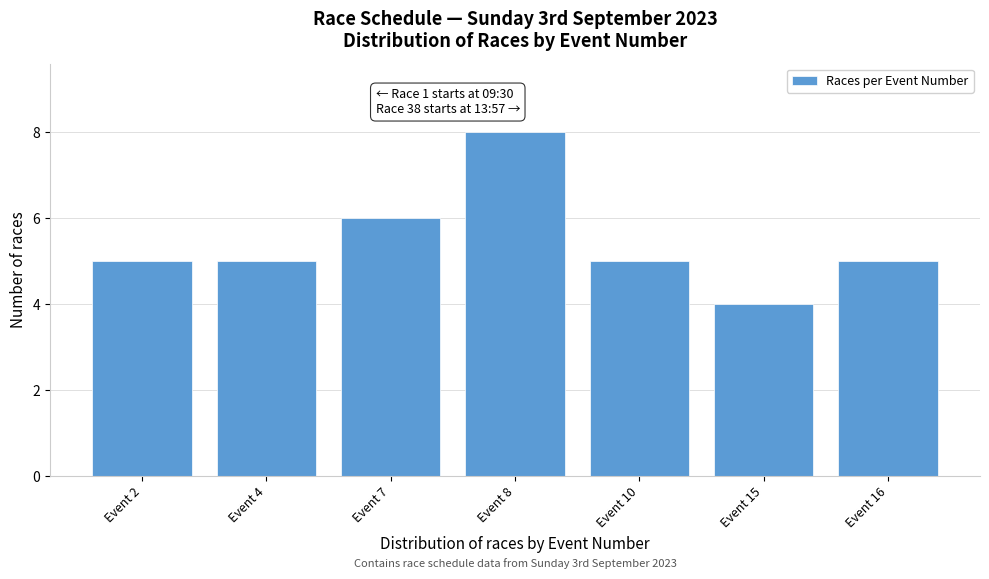

Reading right to left, what are all the values shown in this chart?

Event 16=5	Event 15=4	Event 10=5	Event 8=8	Event 7=6	Event 4=5	Event 2=5